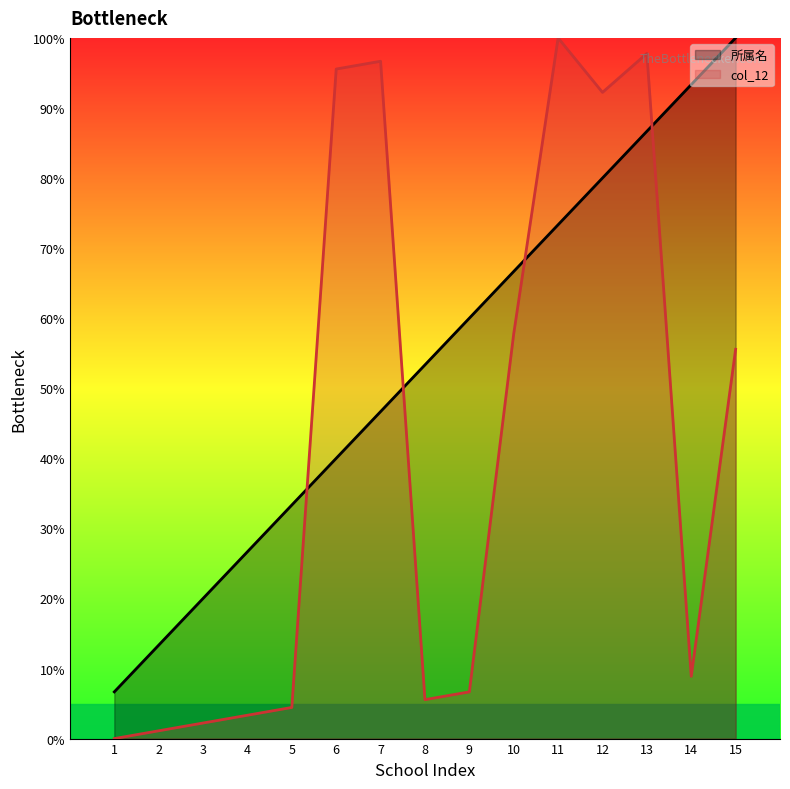

At which label does 所属名 reach its peak?

15